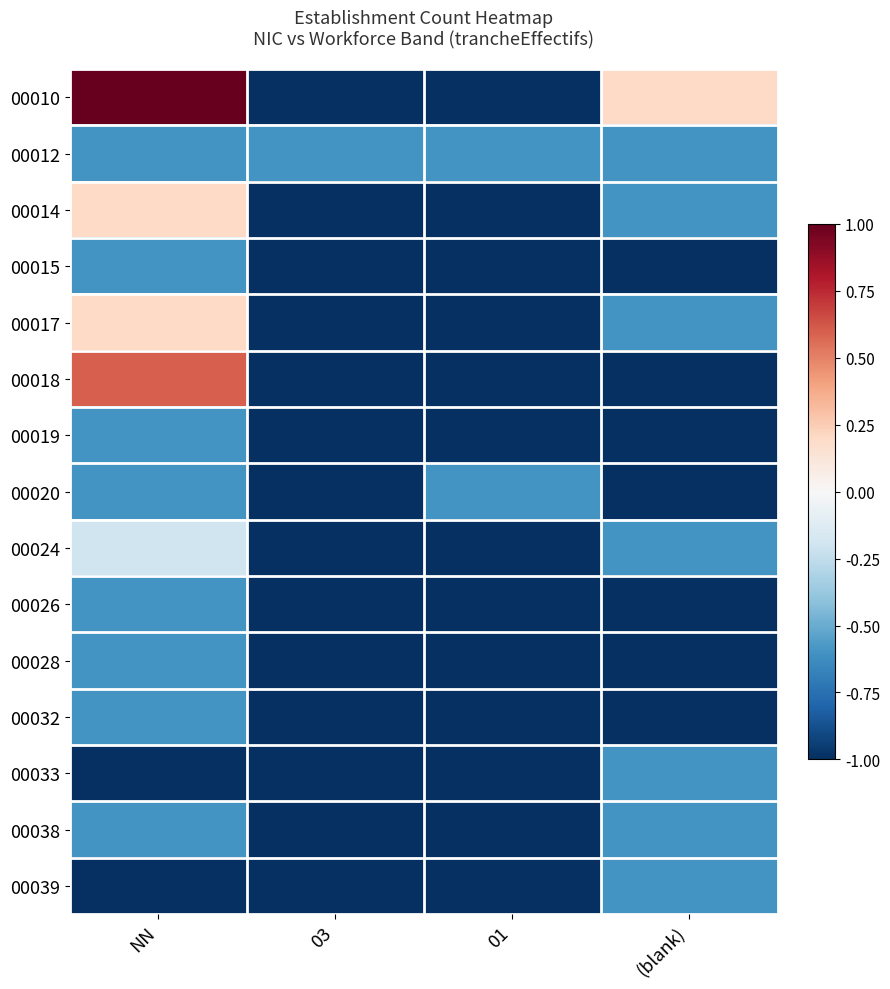

What is the spread (max minus min) of values at 03?

0.4